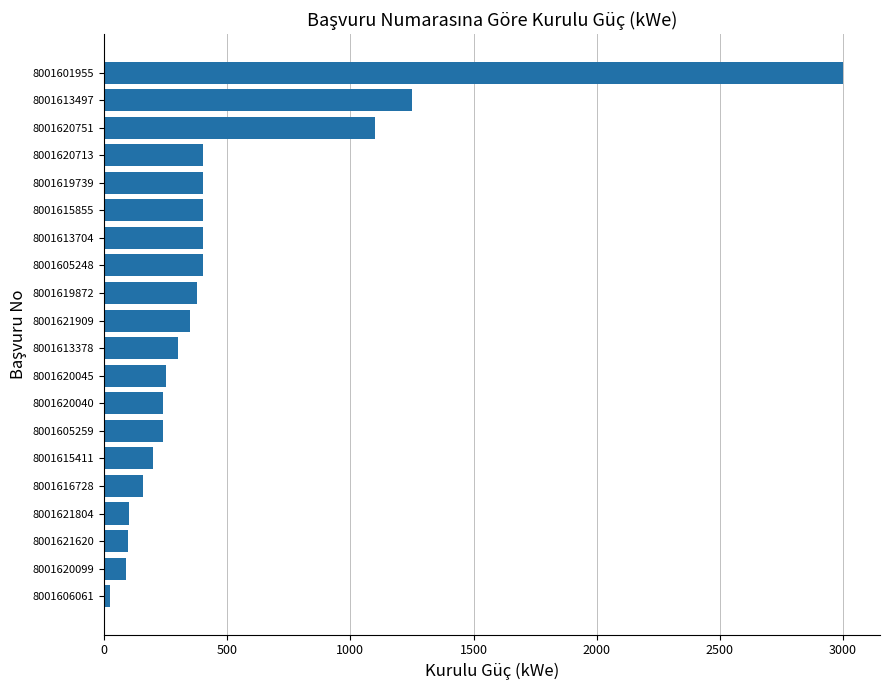

How many bars are there in total?

20